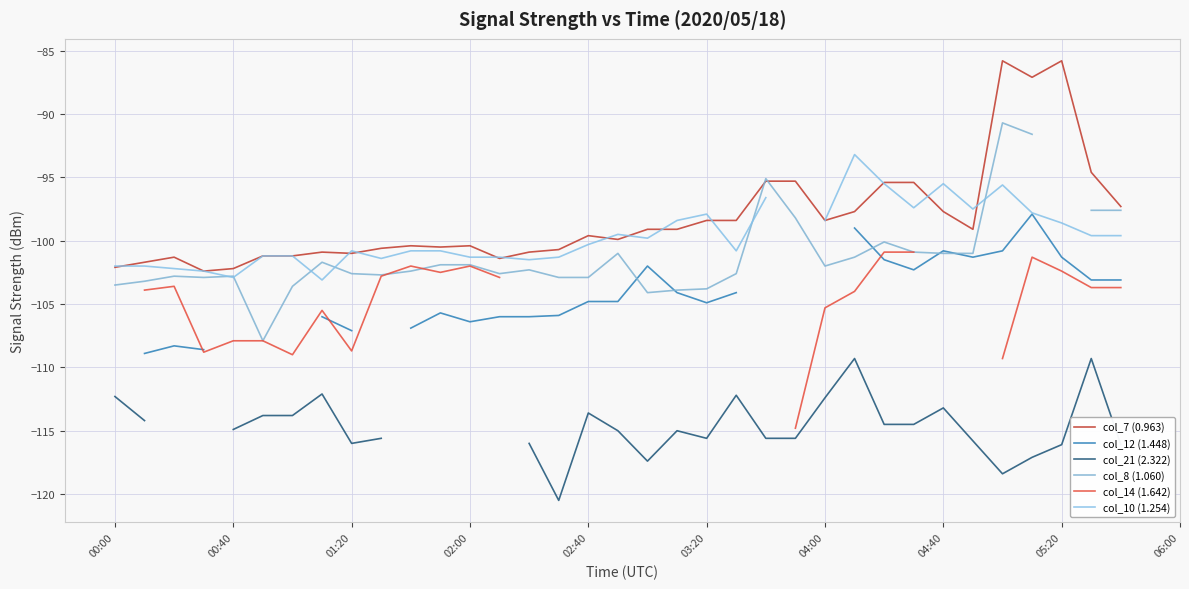

What are all the series names shown in the legend?

col_7 (0.963), col_12 (1.448), col_21 (2.322), col_8 (1.060), col_14 (1.642), col_10 (1.254)